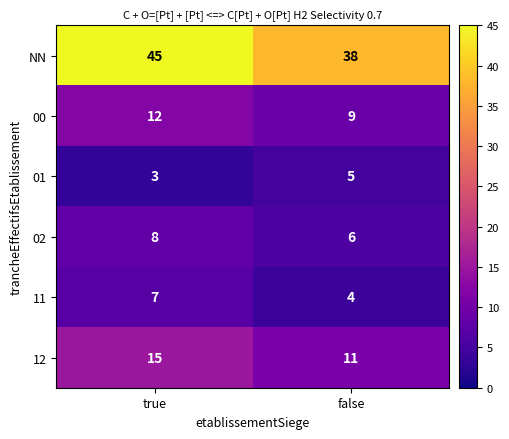

Between true and false, which series saw the biggest shift?

NN